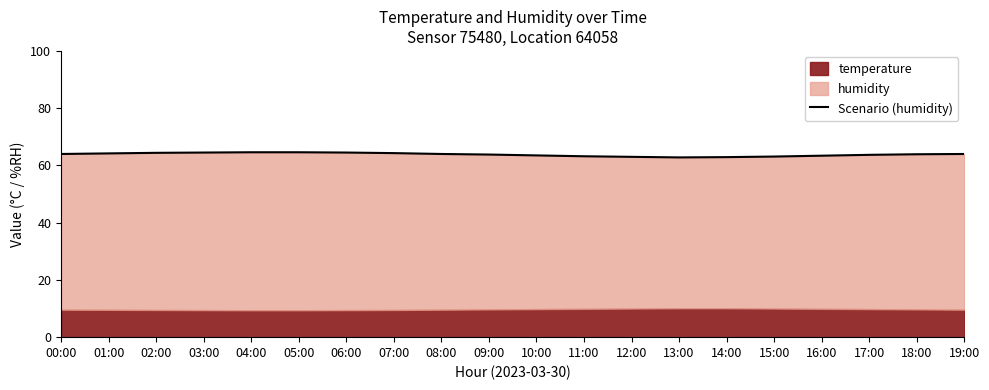

The value at 19:00 is 64.0. True or false?

True